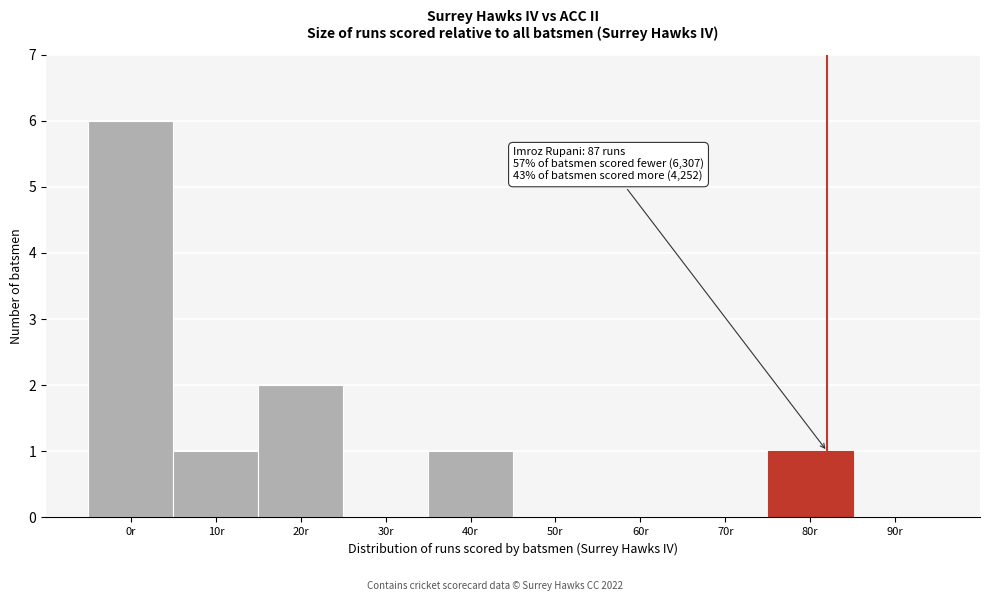

Reading right to left, extract all data points from this chart.

90r=0	80r=1	70r=0	60r=0	50r=0	40r=1	30r=0	20r=2	10r=1	0r=6